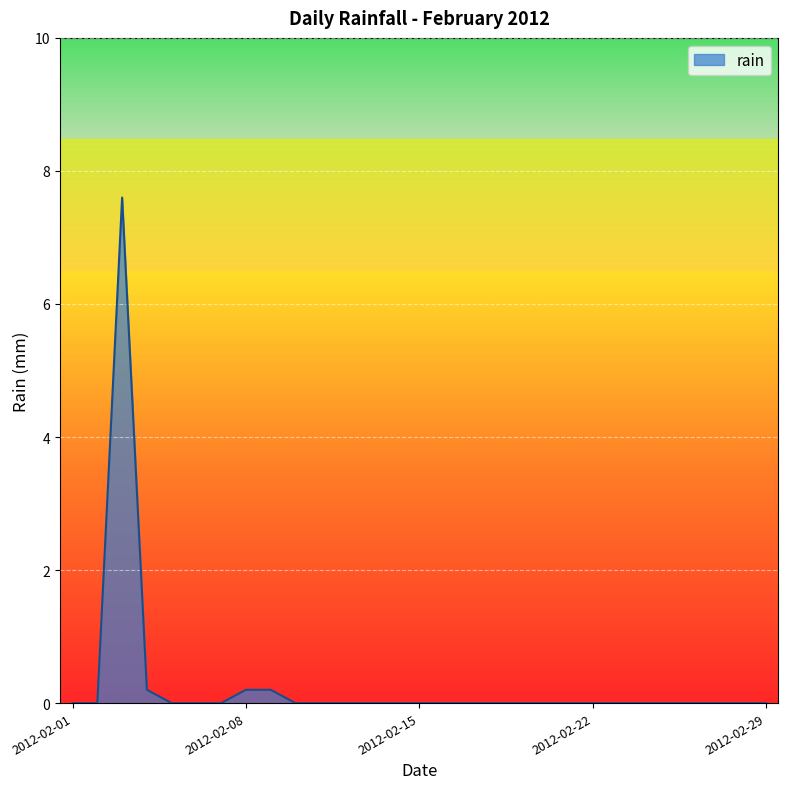

What is the maximum value shown in the chart?

7.6